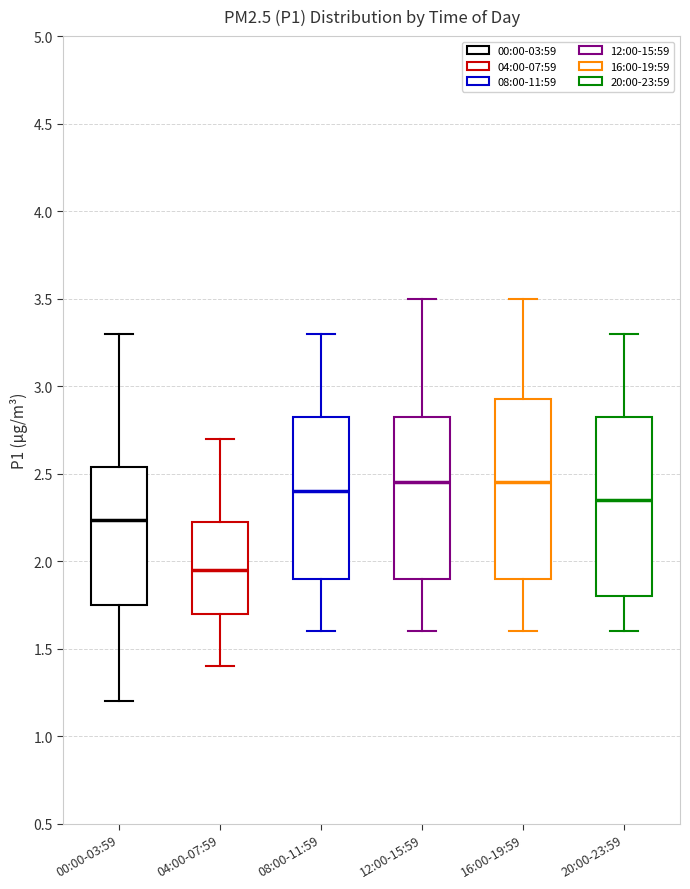

Where does the upper whisker of the box for 08:00-11:59 end on the y-axis? The values are not printed on the chart, so give them approximately, as read against the axis.

3.30